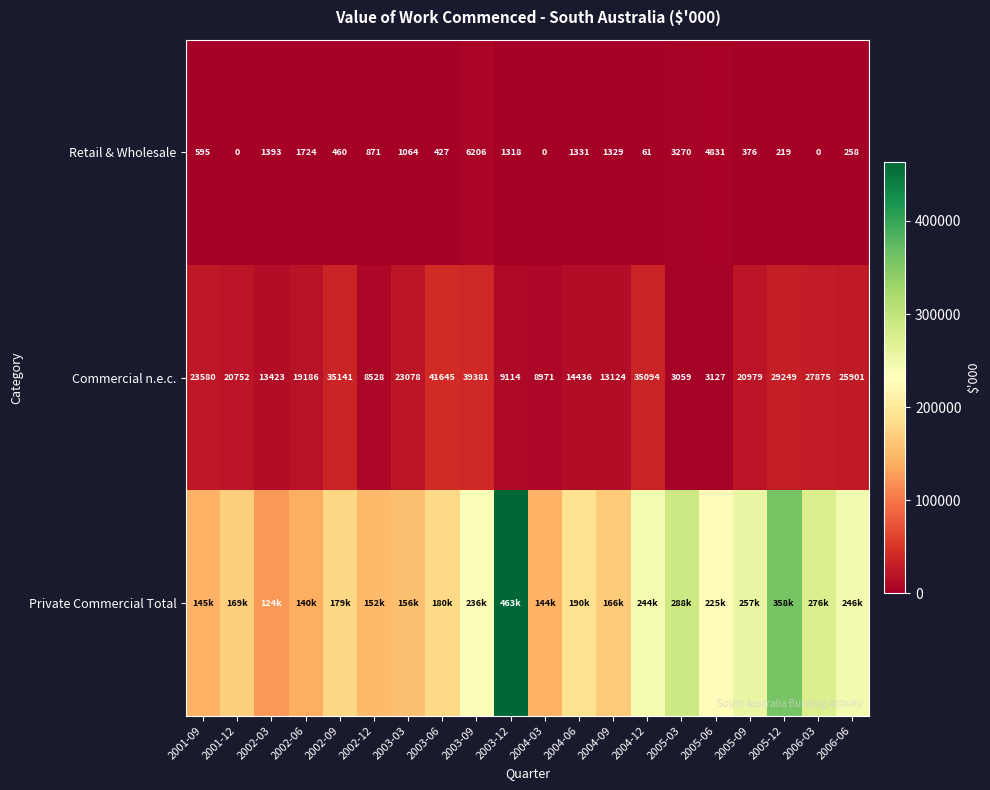

List the labels in order of Commercial n.e.c. value, smallest first.

2005-03, 2005-06, 2002-12, 2004-03, 2003-12, 2004-09, 2002-03, 2004-06, 2002-06, 2001-12, 2005-09, 2003-03, 2001-09, 2006-06, 2006-03, 2005-12, 2004-12, 2002-09, 2003-09, 2003-06